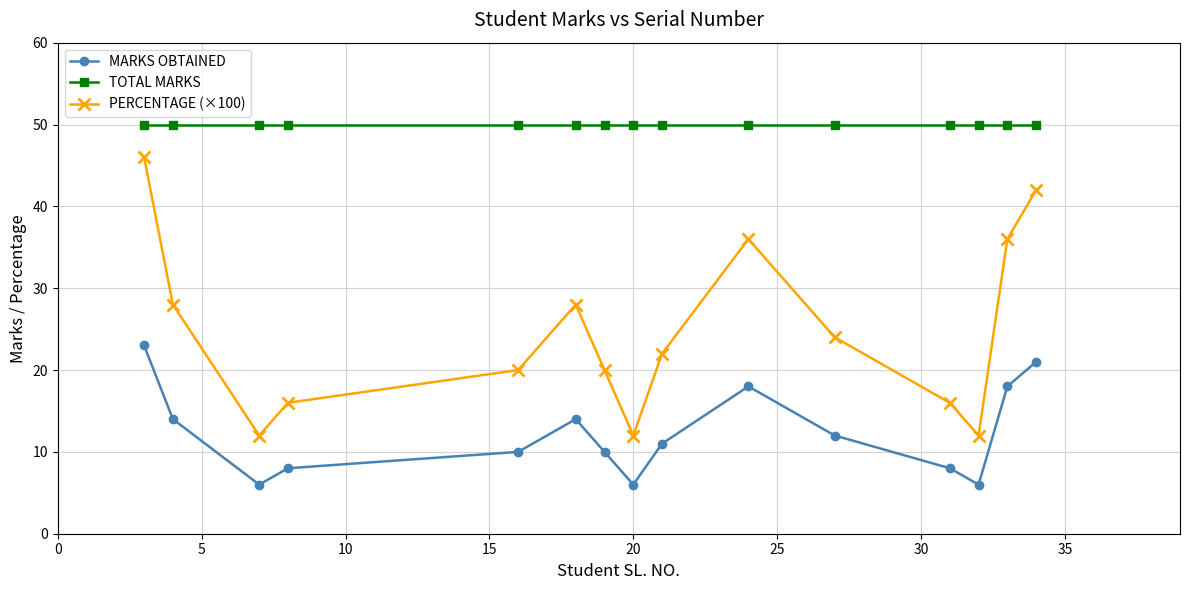

What is the smallest value displayed?

6.0